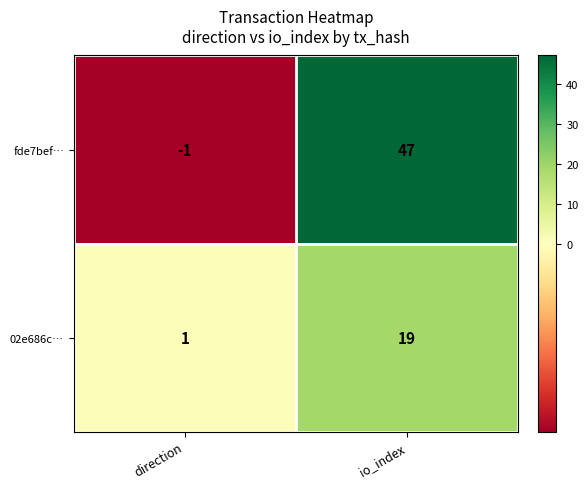

How many categories are shown in the chart?

2